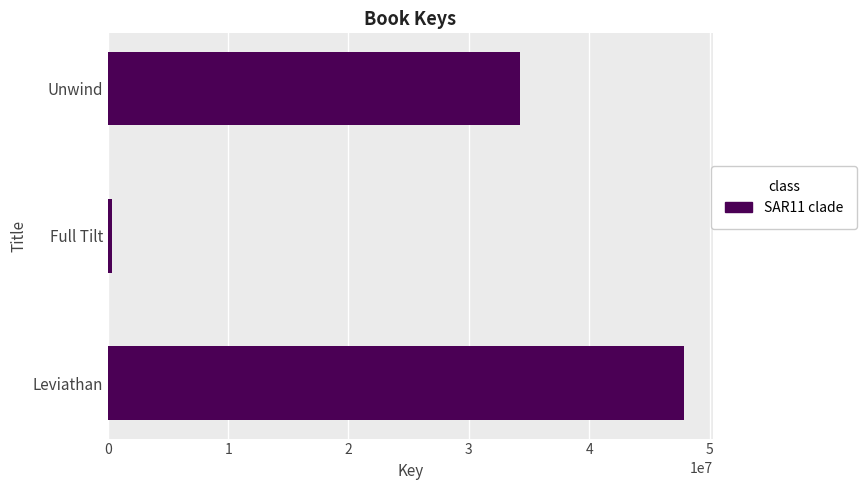

Which label corresponds to the smallest value in the chart?

Full Tilt